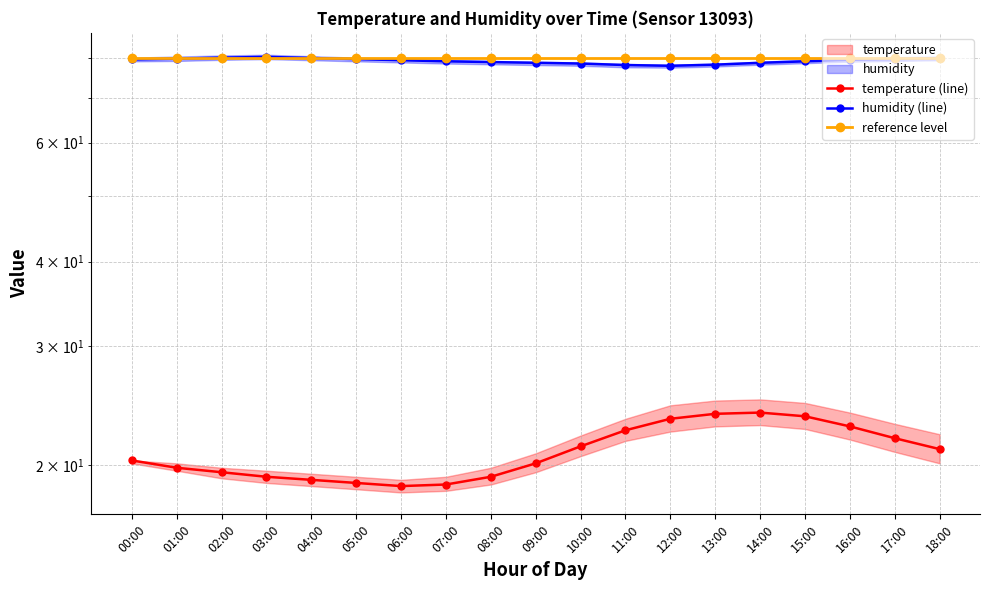

How many values in the temperature (line) series are below 20?

8